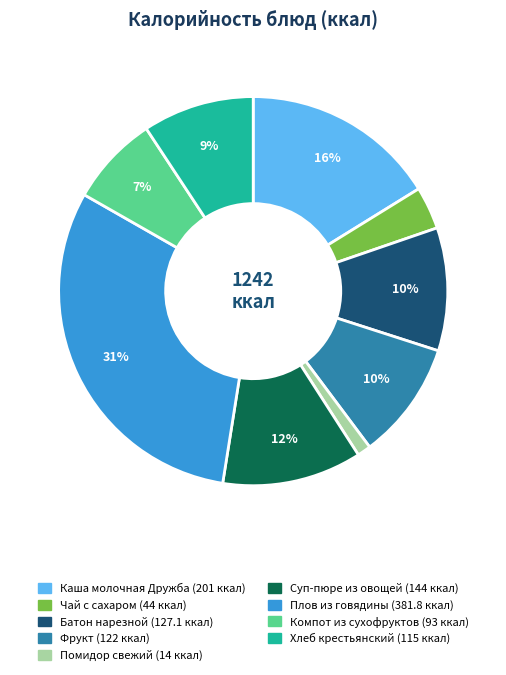

Is it true that Фрукт is 10% of the pie?

True